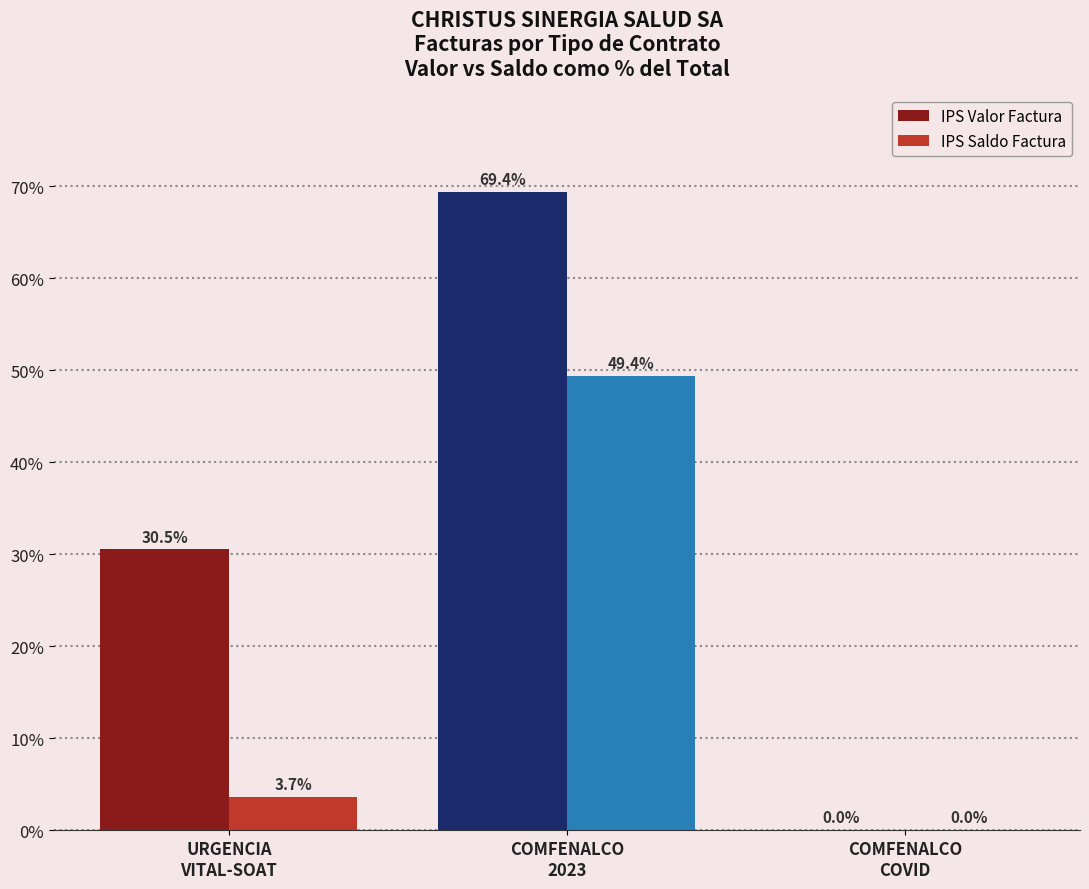

True or false: IPS Saldo Factura has a value of 49.4 at COMFENALCO
2023.

True